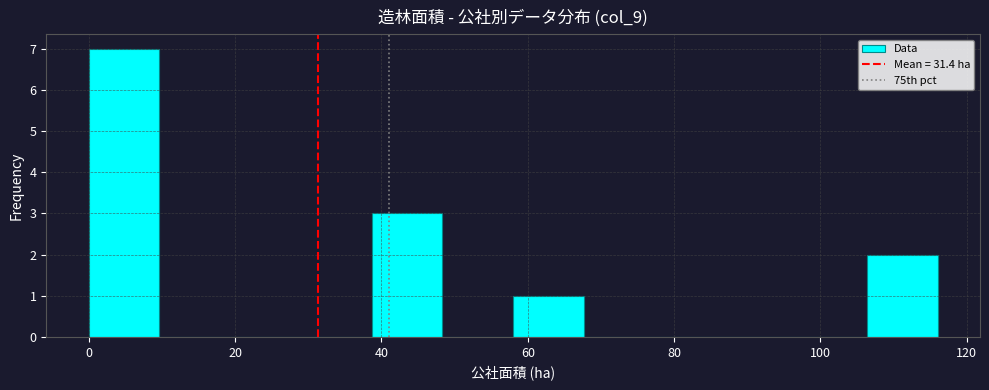

Reading left to right, list every bar in this chart as the range it spans on the x-axis followed by its height. Neither the bar edges nor the heights are printed on the chart, so give them approximately, as read against the axes.

0 to 10: 7
10 to 20: 0
20 to 30: 0
30 to 38: 0
38 to 48: 3
48 to 58: 0
58 to 68: 1
68 to 78: 0
78 to 88: 0
88 to 96: 0
96 to 106: 0
106 to 116: 2